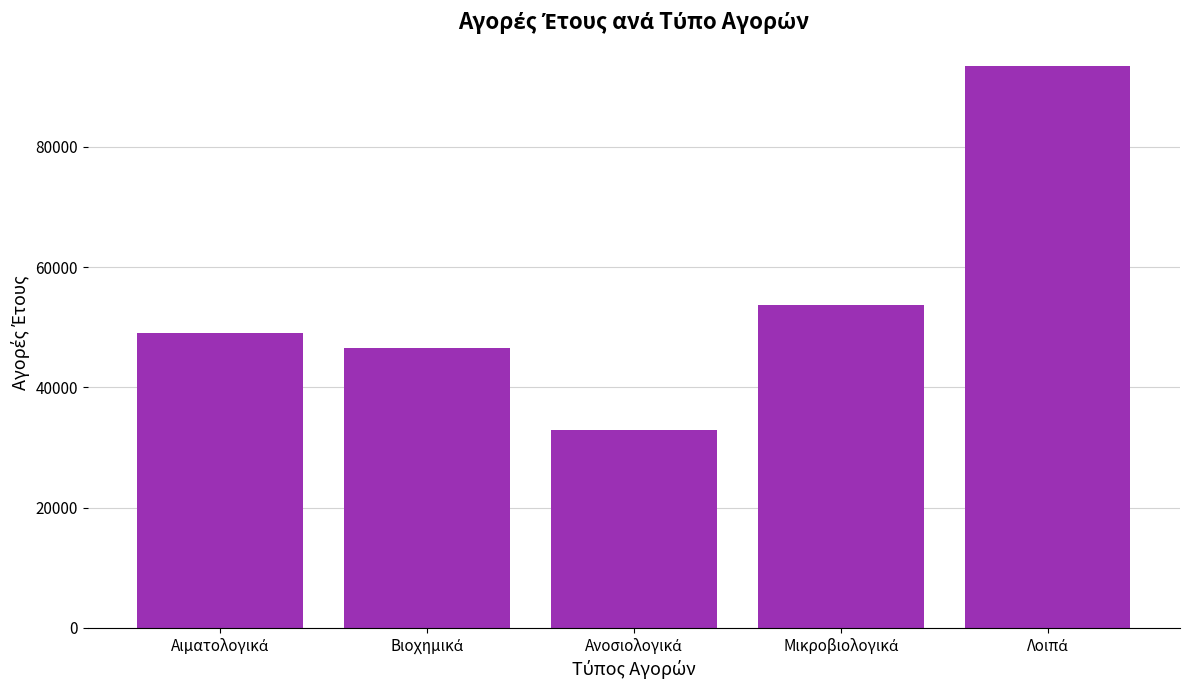

What is the greatest value displayed?

93516.1